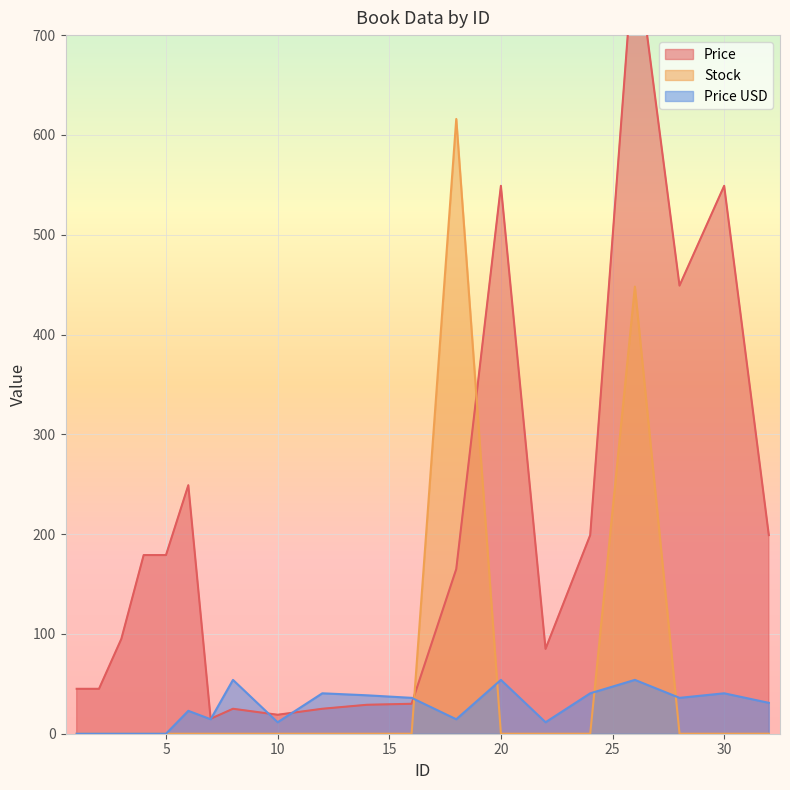

What are all the series names shown in the legend?

Price, Stock, Price USD